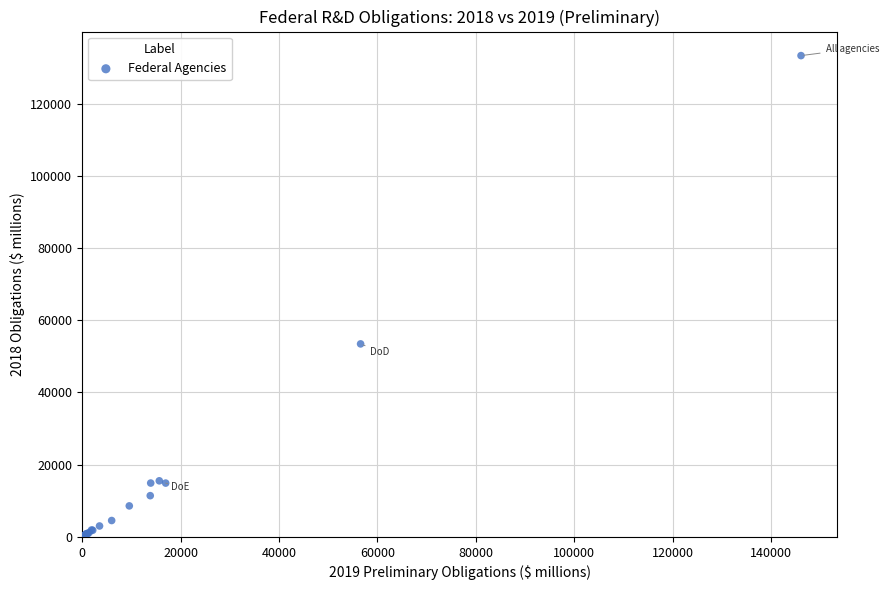

What Y value in the scatter plot is closest to 66658?

53444.0